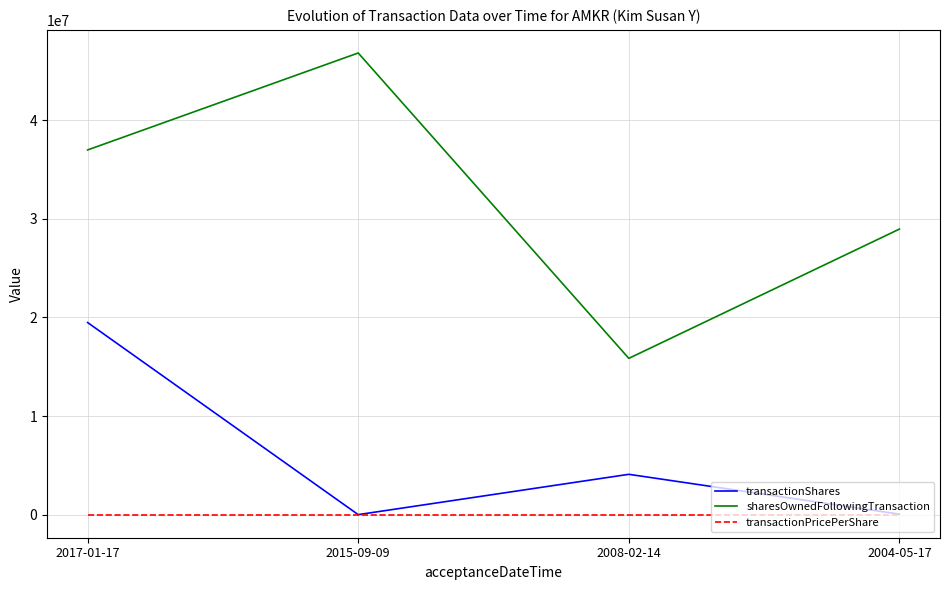

What is the highest value of the sharesOwnedFollowingTransaction series?

46827297.0